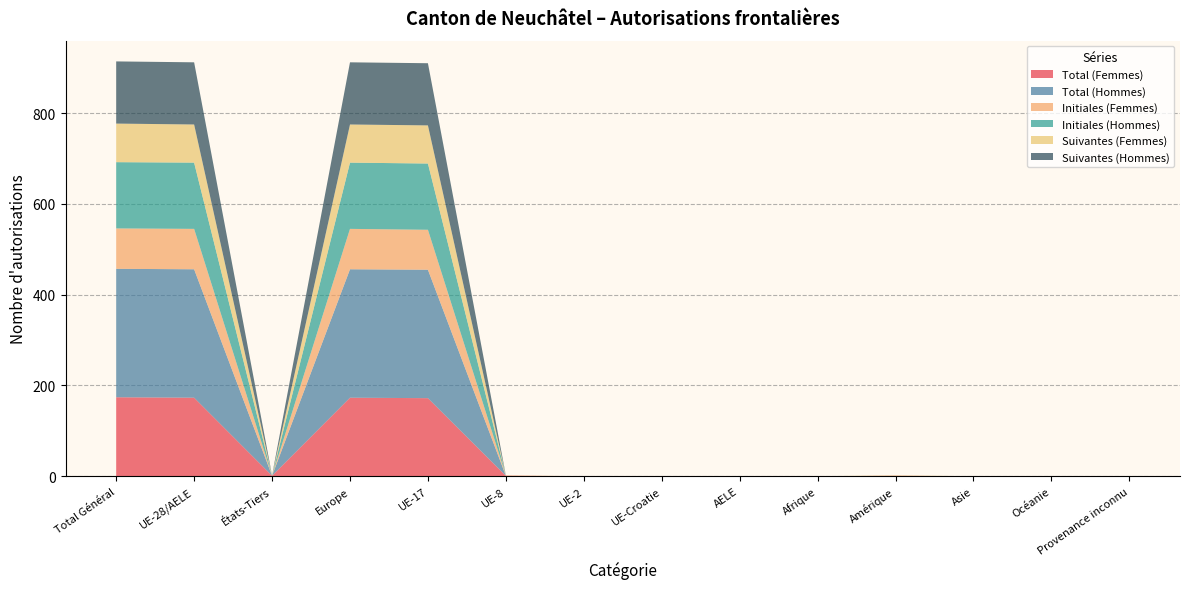

Reading left to right, extract all data points from this chart.

Total (Femmes): 174	173	1	173	172	1	0	0	0	0	1	0	0	0
Total (Hommes): 283	283	0	283	283	0	0	0	0	0	0	0	0	0
Initiales (Femmes): 89	89	0	89	88	1	0	0	0	0	0	0	0	0
Initiales (Hommes): 146	146	0	146	146	0	0	0	0	0	0	0	0	0
Suivantes (Femmes): 85	84	1	84	84	0	0	0	0	0	1	0	0	0
Suivantes (Hommes): 137	137	0	137	137	0	0	0	0	0	0	0	0	0